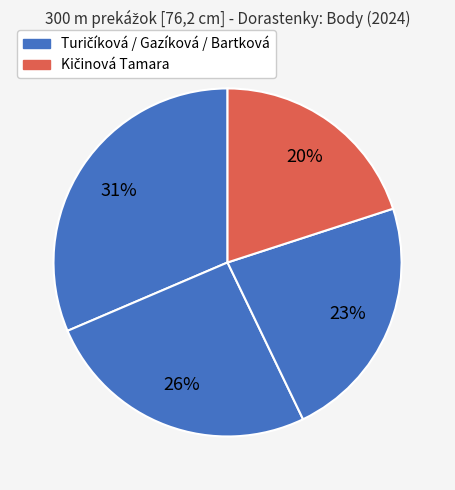

Which category has the smallest portion of the pie?

Kičinová Tamara